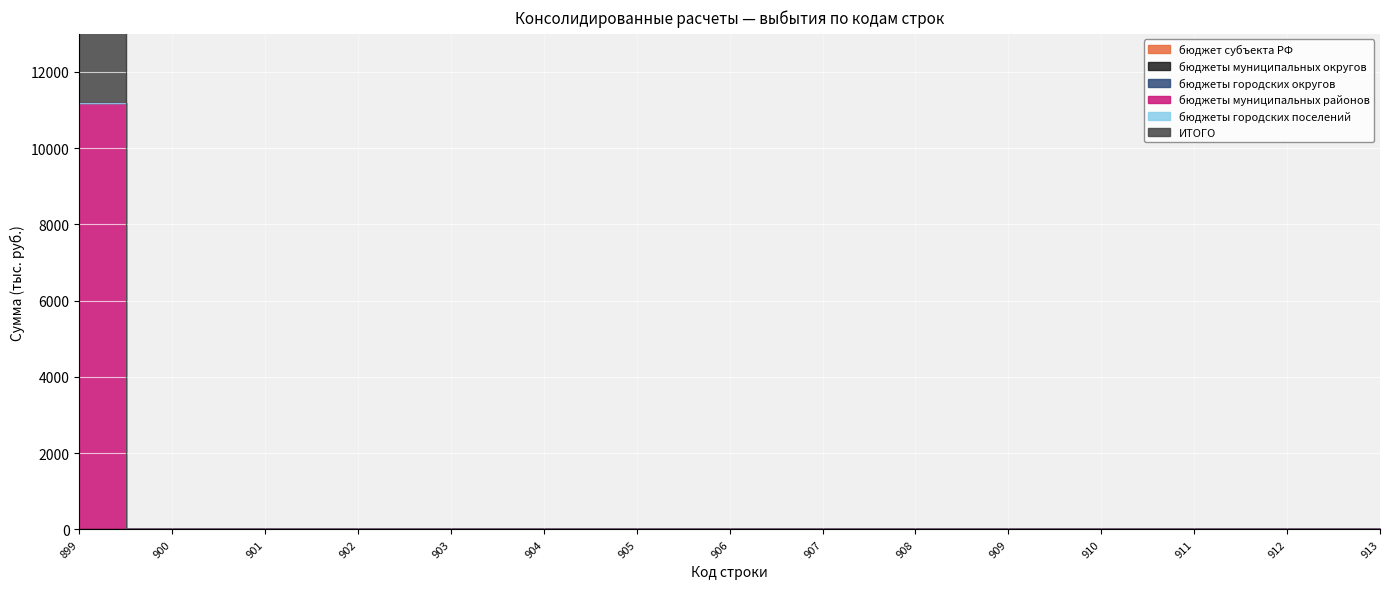

Which series has the largest range (max minus min)?

бюджеты муниципальных районов